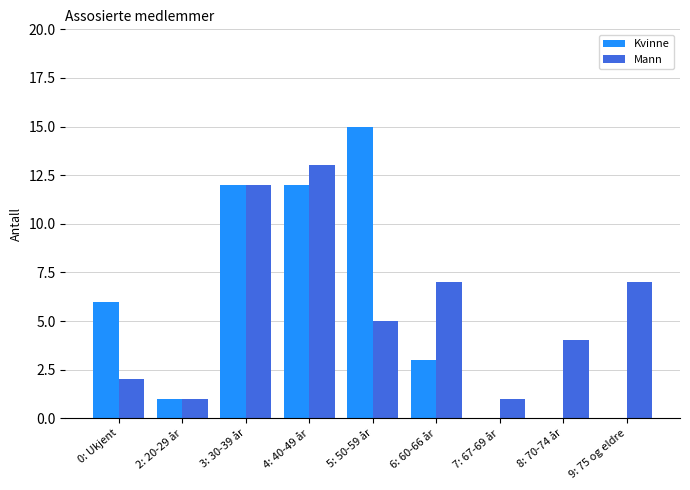

The Kvinne series shows 4 at 4: 40-49 år. True or false?

False